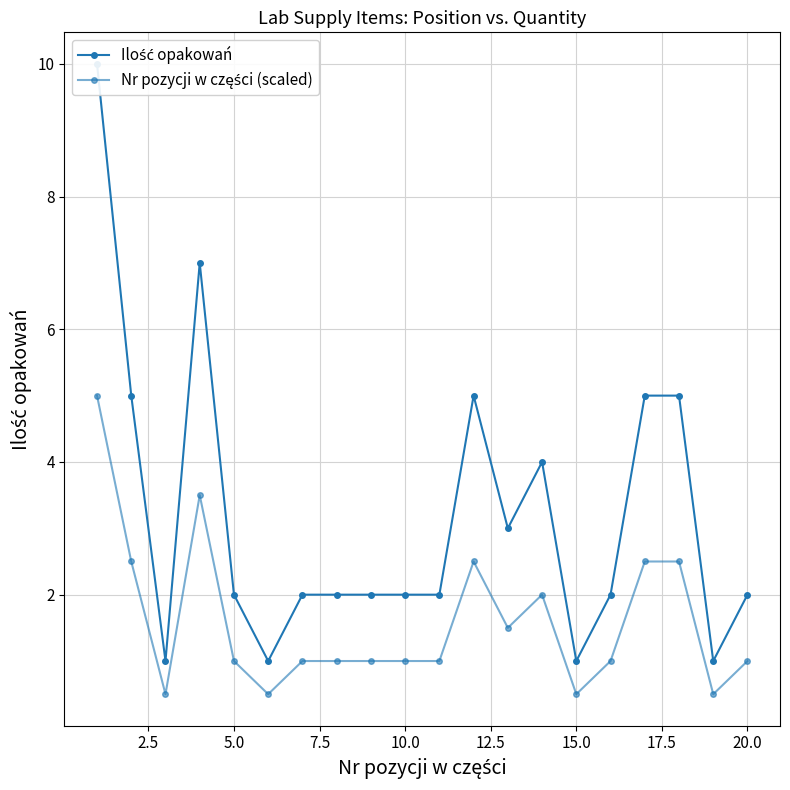

How many lines are shown in the chart?

2